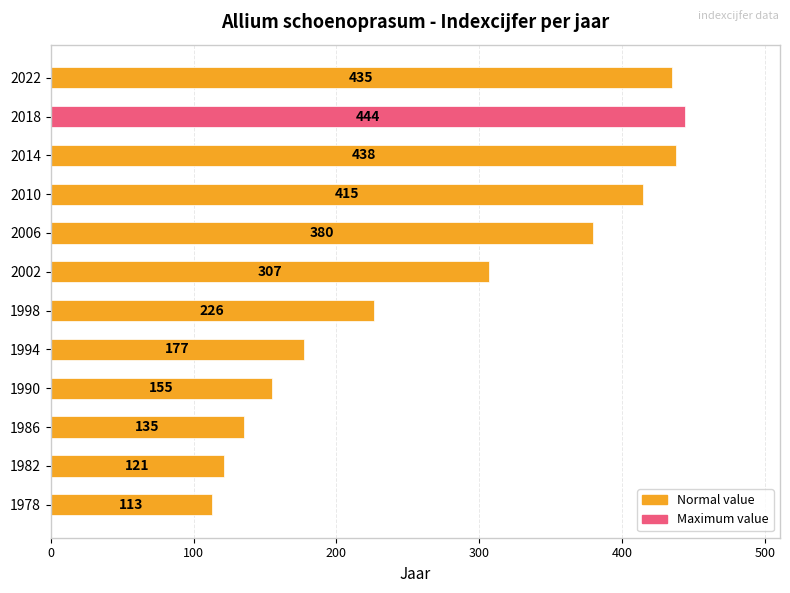

True or false: the data shows 72 at 1978.

False